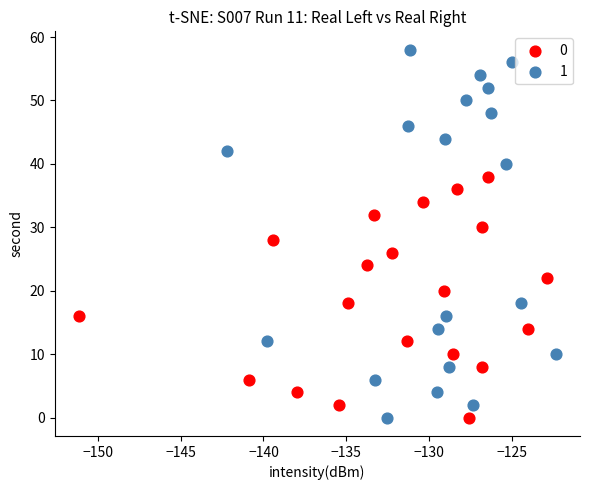

What are all the series names shown in the legend?

0, 1